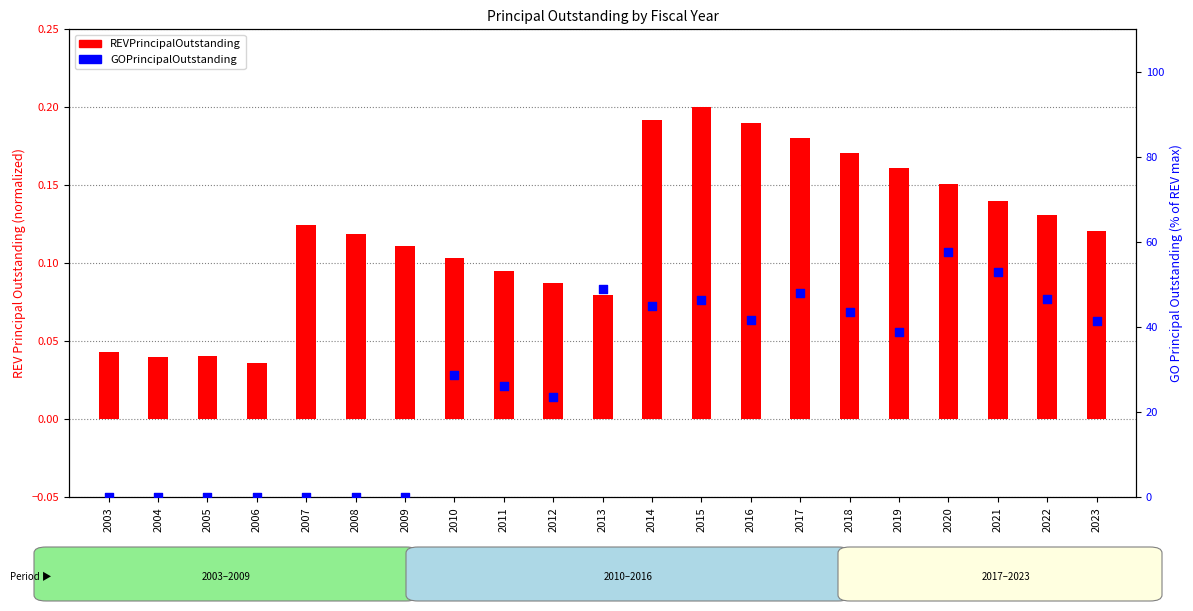

What is the total value across all series at 2011?

26.2